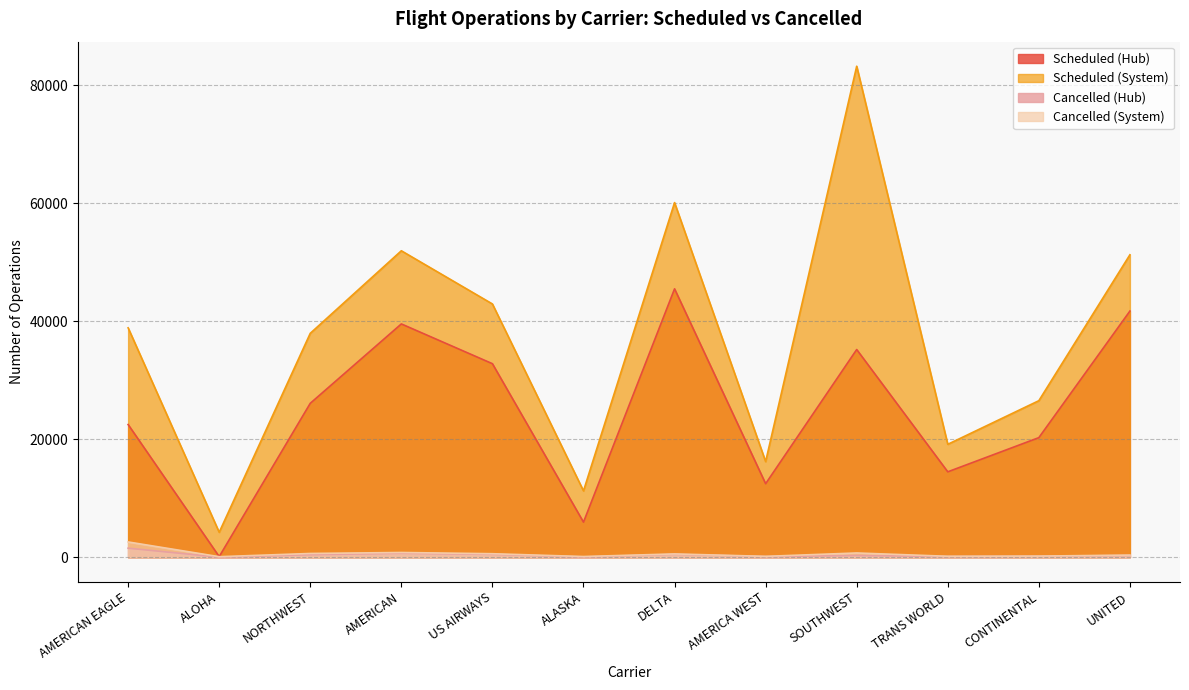

Rank the categories by Scheduled (Hub) value from lowest to highest.

ALOHA, ALASKA, AMERICA WEST, TRANS WORLD, CONTINENTAL, AMERICAN EAGLE, NORTHWEST, US AIRWAYS, SOUTHWEST, AMERICAN, UNITED, DELTA